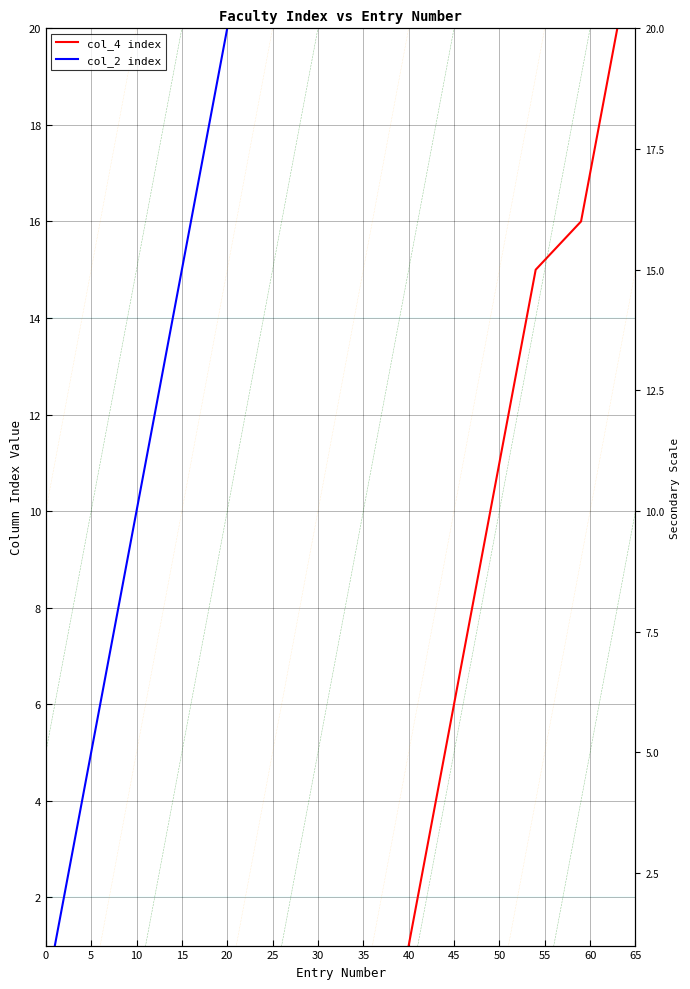

Is this an area chart (filled region under the line)?

No